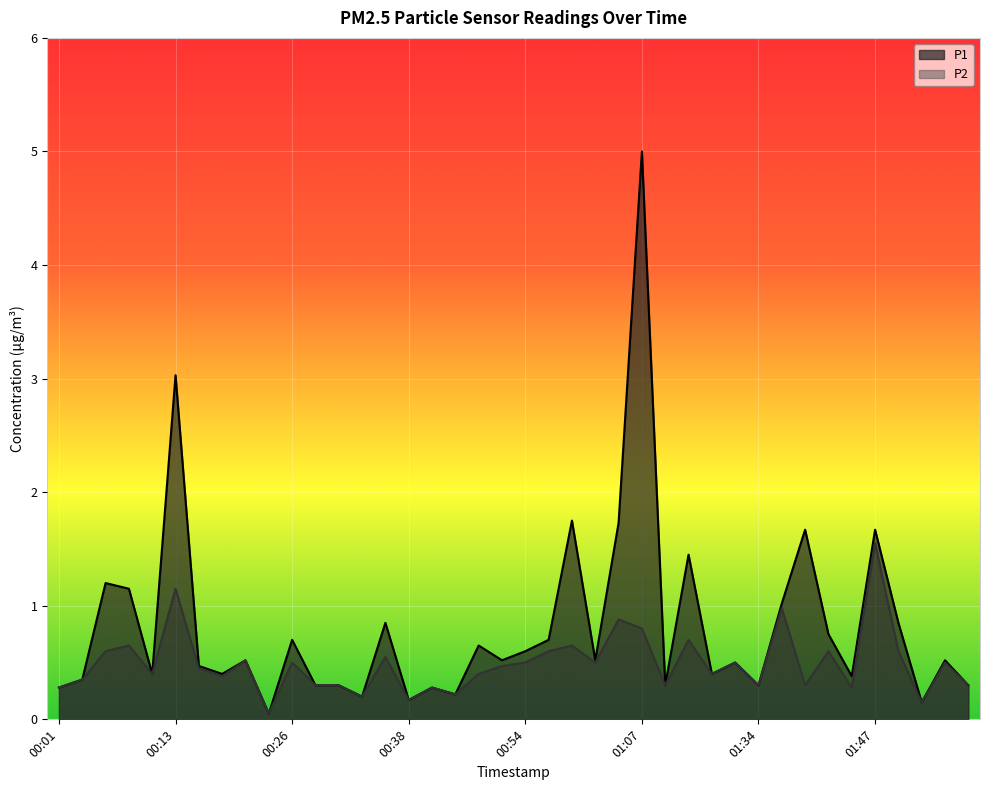

How many interior local peaks does the P2 series have?

14